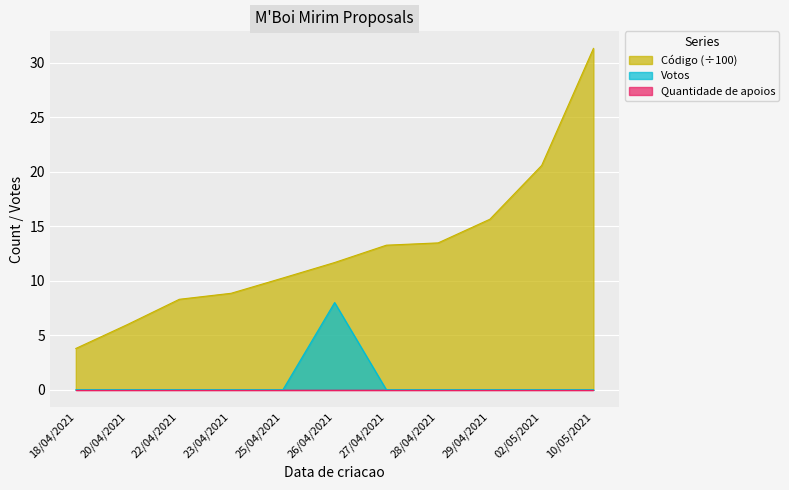

How many lines are shown in the chart?

3